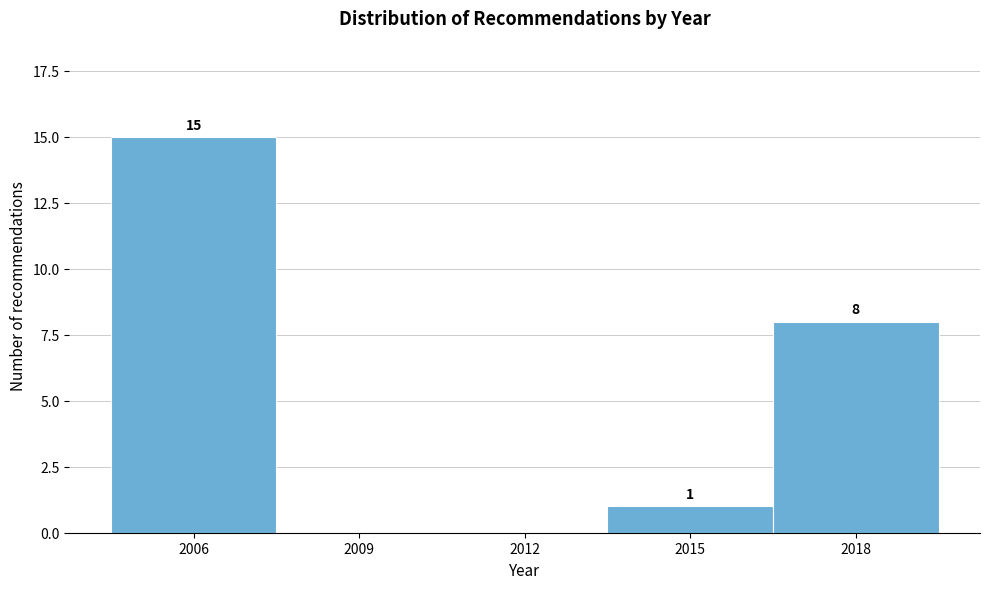

Reading left to right, extract all data points from this chart.

2006=15	2009=0	2012=0	2015=1	2018=8